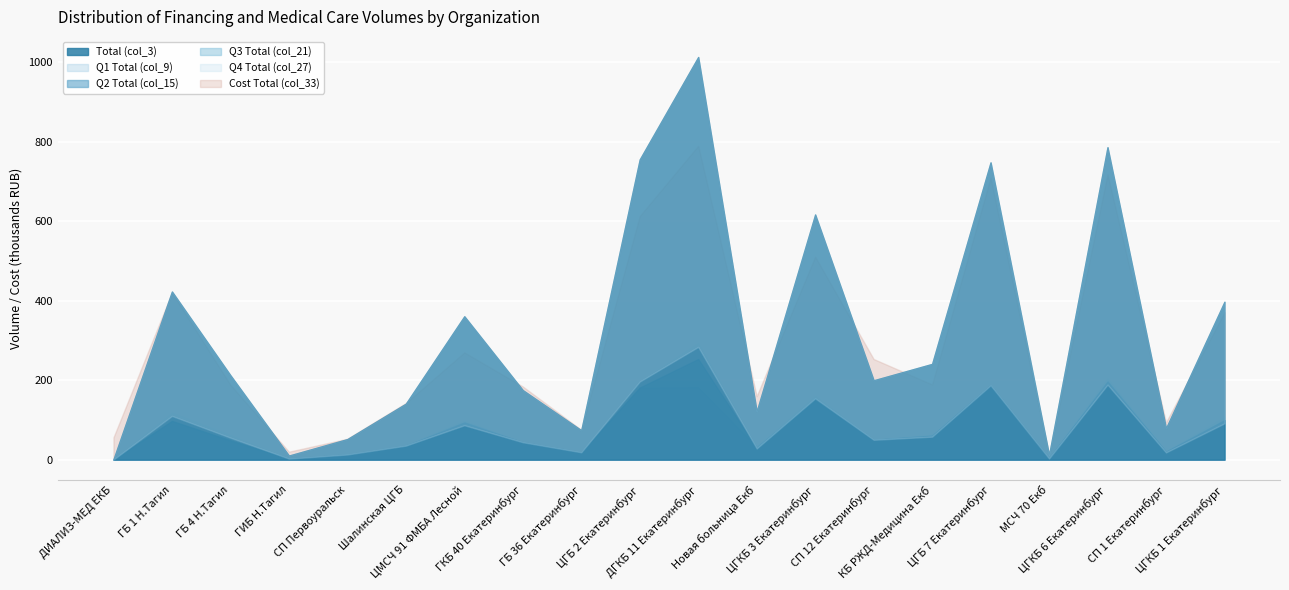

Reading left to right, what are all the values shown in this chart?

Total (col_3): 720.0	423203.0	212377.0	10213.0	51696.0	140830.0	360913.0	175000.0	73968.0	755785.0	1013534.0	121229.0	617100.0	199745.0	241022.0	748303.0	11907.0	786498.0	79000.0	397443.0
Q1 Total (col_9): 180.0	110033.0	55218.0	2553.0	12925.0	35208.0	86619.0	43751.0	18492.0	196504.0	283789.0	28101.0	154275.0	49937.0	57845.0	187076.0	2858.0	188759.0	18170.0	91412.0
Q2 Total (col_15): 180.0	97337.0	48846.0	2553.0	12925.0	35208.0	93838.0	43751.0	18492.0	181389.0	253384.0	28876.0	154275.0	49937.0	60256.0	187076.0	3215.0	196625.0	19750.0	99361.0
Q3 Total (col_21): 180.0	97337.0	46722.0	2553.0	12925.0	33799.0	83011.0	43751.0	18492.0	181389.0	182436.0	32417.0	148104.0	49937.0	60256.0	187076.0	2858.0	196625.0	20541.0	99361.0
Q4 Total (col_27): 180.0	118496.0	61591.0	2554.0	12921.0	36615.0	97445.0	43747.0	18492.0	196503.0	293925.0	31835.0	160446.0	49934.0	62665.0	187075.0	2976.0	204489.0	20539.0	107309.0
Cost Total (col_33): 55990.8	420456.3	188455.1	19959.8	52594.2	142466.7	270000.7	184115.7	75086.9	613317.6	790197.2	159740.7	510940.9	253345.1	189224.8	709950.1	11083.7	718358.1	93881.6	370929.9